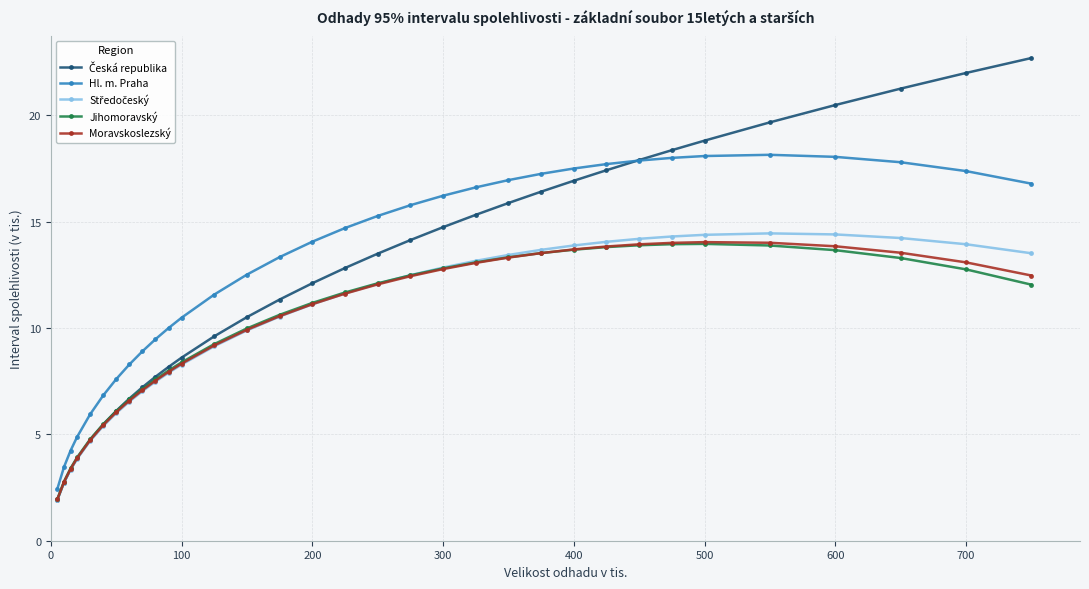

True or false: Hl. m. Praha and Jihomoravský intersect in this chart.

False